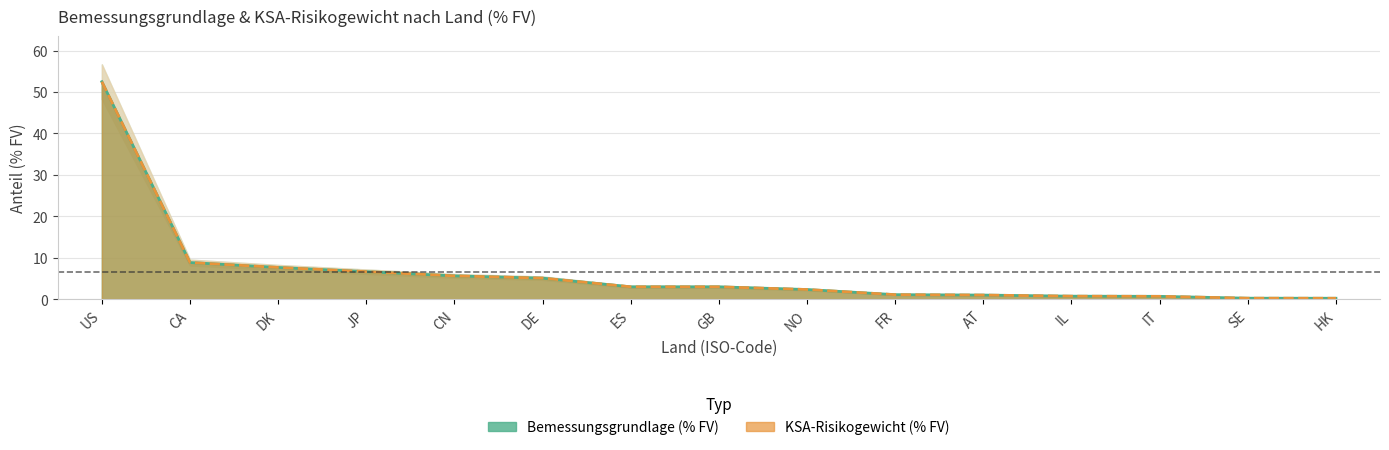

Which category has the lowest value across all series?

HK